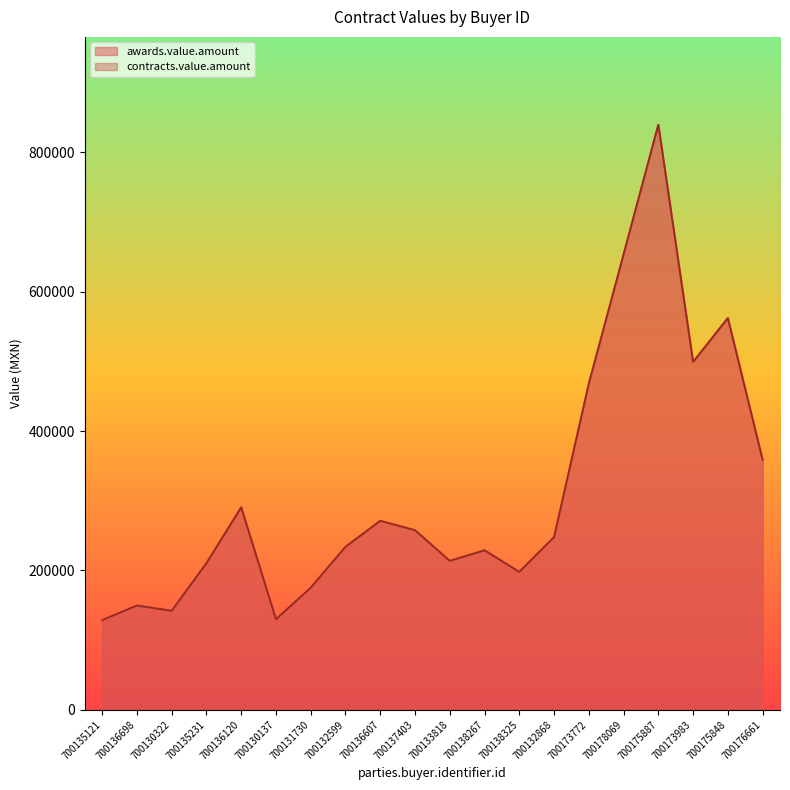

True or false: contracts.value.amount and awards.value.amount cross at least once.

False